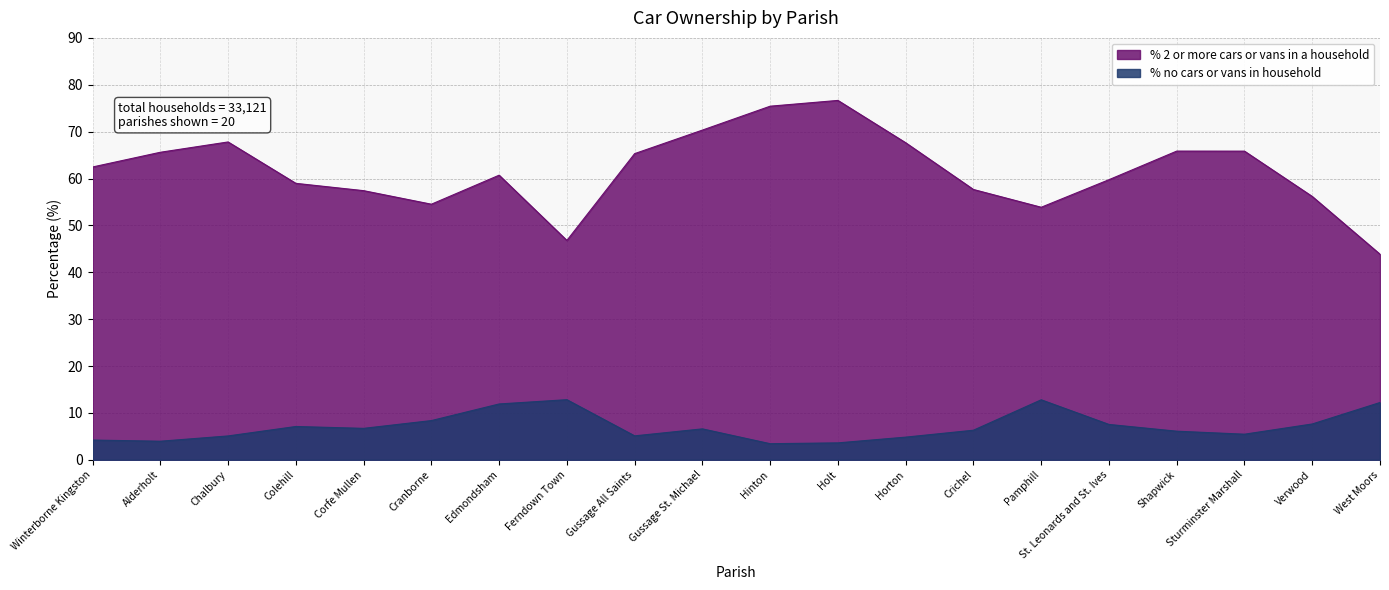

True or false: % no cars or vans in household and % 2 or more cars or vans in a household cross at least once.

False